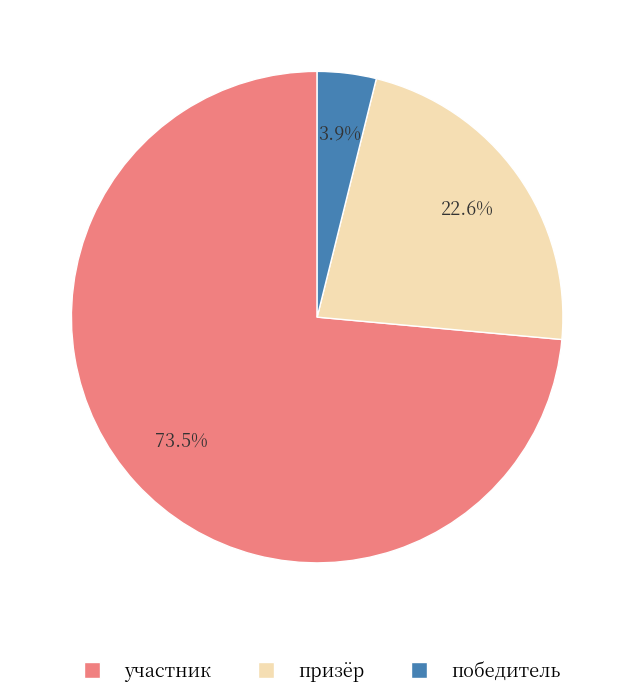

Which has a higher value, победитель or призёр?

призёр